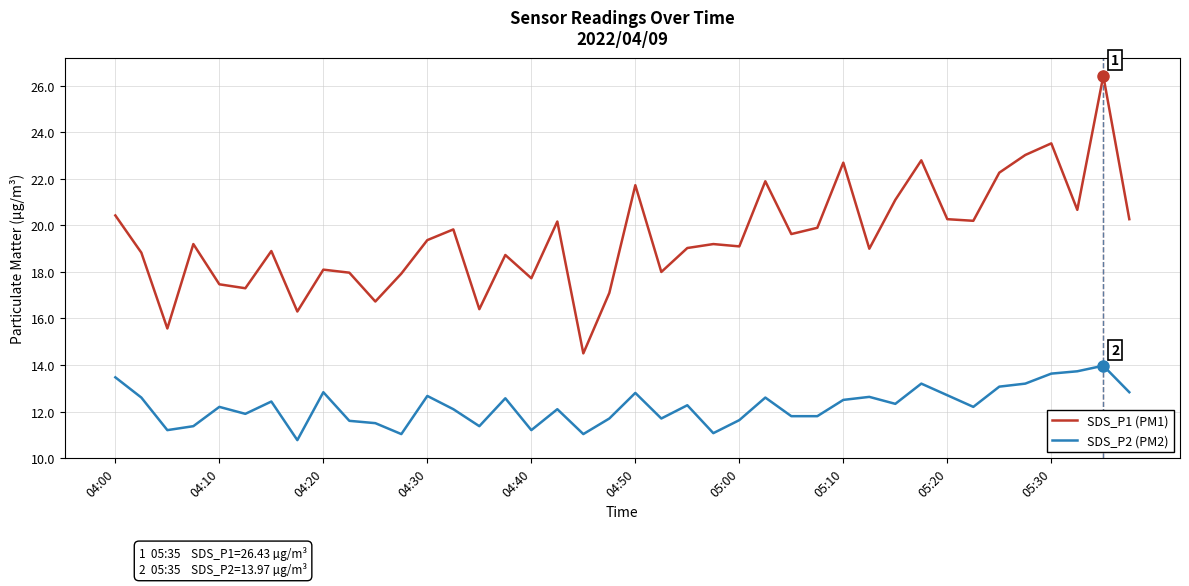

What is the maximum value shown in the chart?

26.4